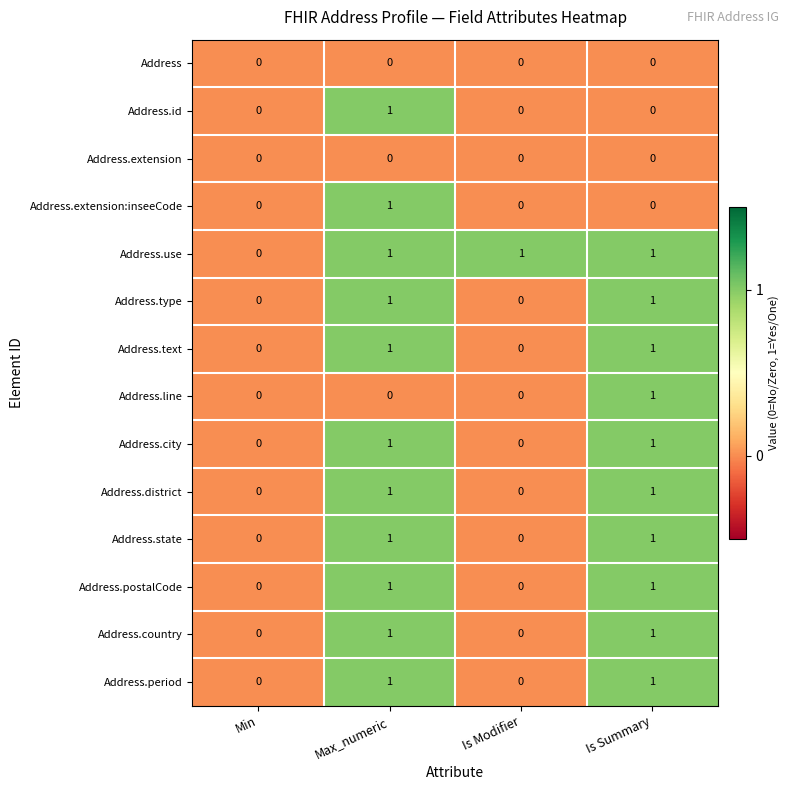

How many Address.district values are between 0 and 1?

4